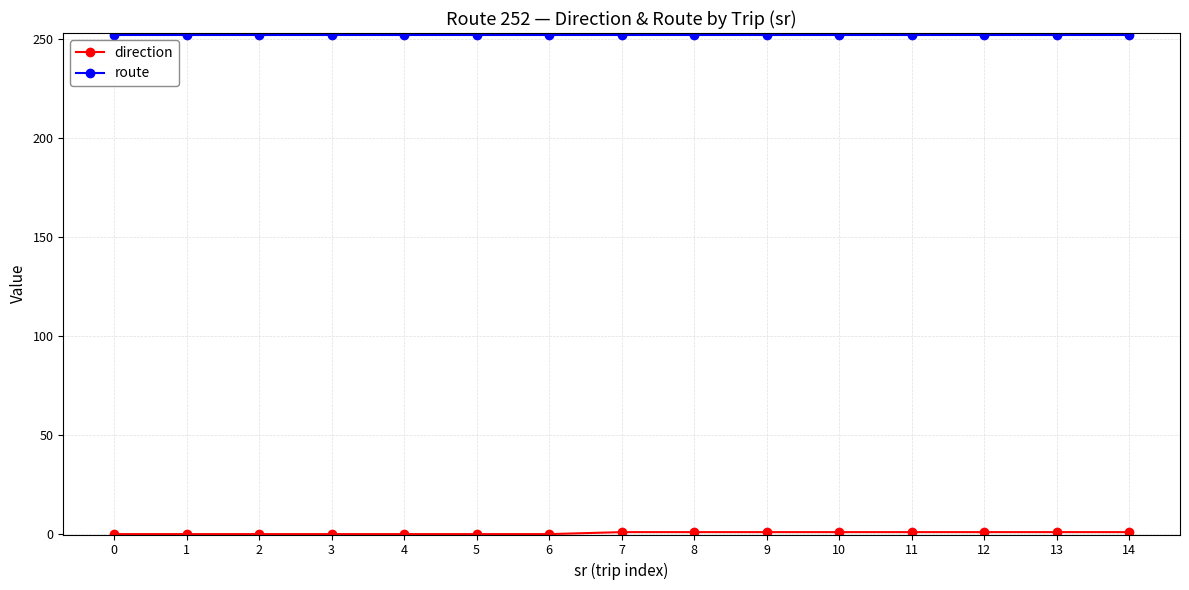

The route series shows 252 at 14. True or false?

True